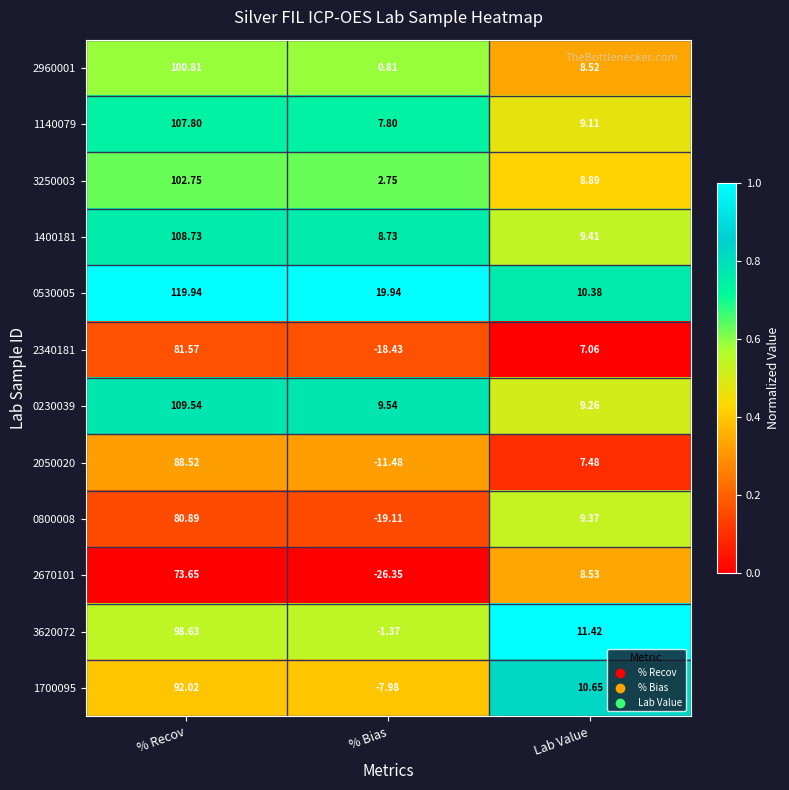

List the series in order of their peak value, highest first.

0530005, 0230039, 1400181, 1140079, 3250003, 2960001, 3620072, 1700095, 2050020, 2340181, 0800008, 2670101